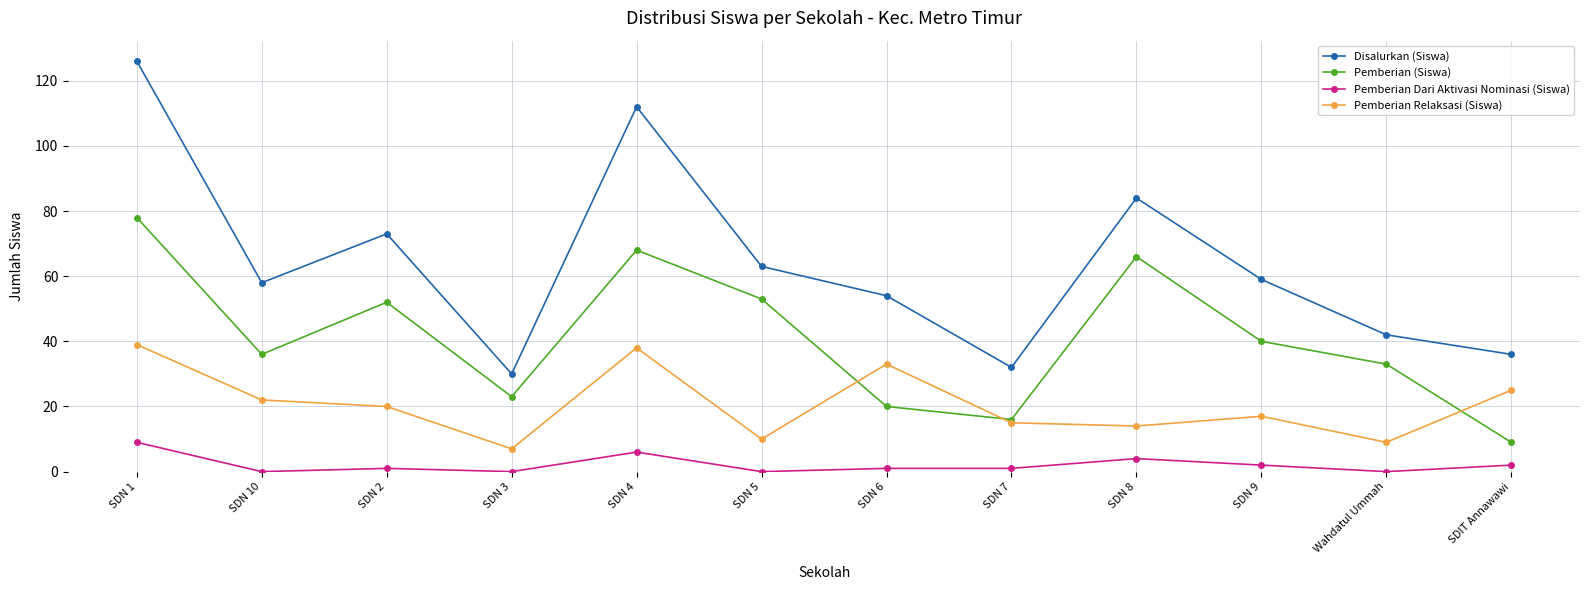

What is the total value across all series at Wahdatul Ummah?

84